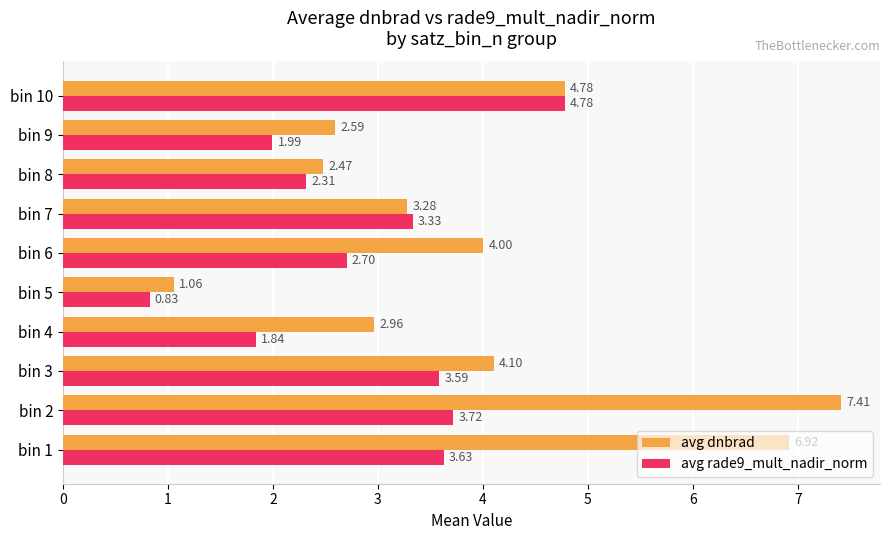

Is the value of avg rade9_mult_nadir_norm at bin 2 greater than the value of avg dnbrad at bin 3?

No